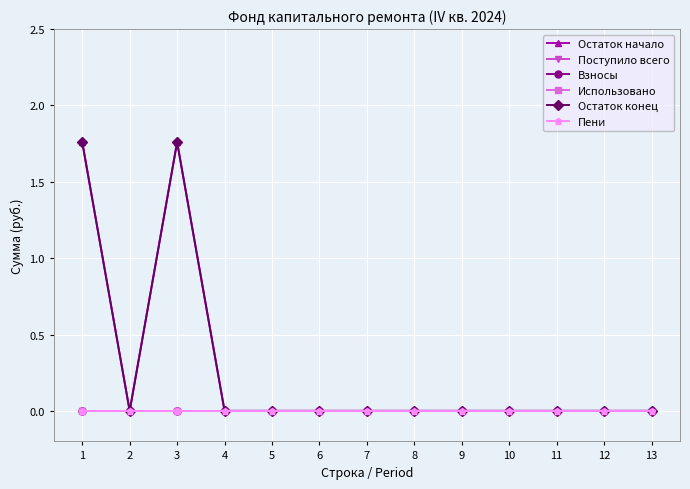

Does the chart have visible grid lines?

Yes